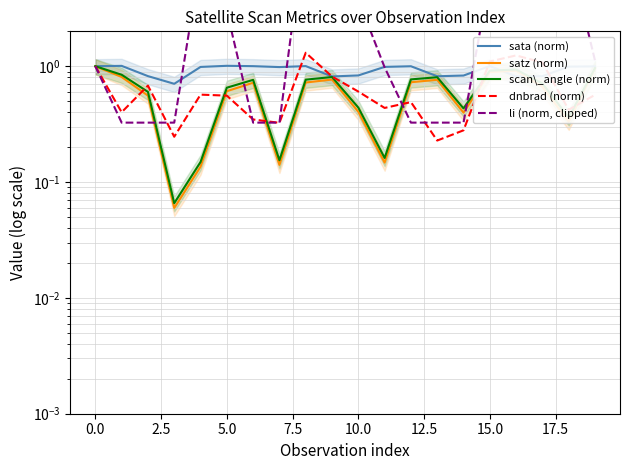

True or false: li (norm, clipped) and scan\_angle (norm) intersect in this chart.

True